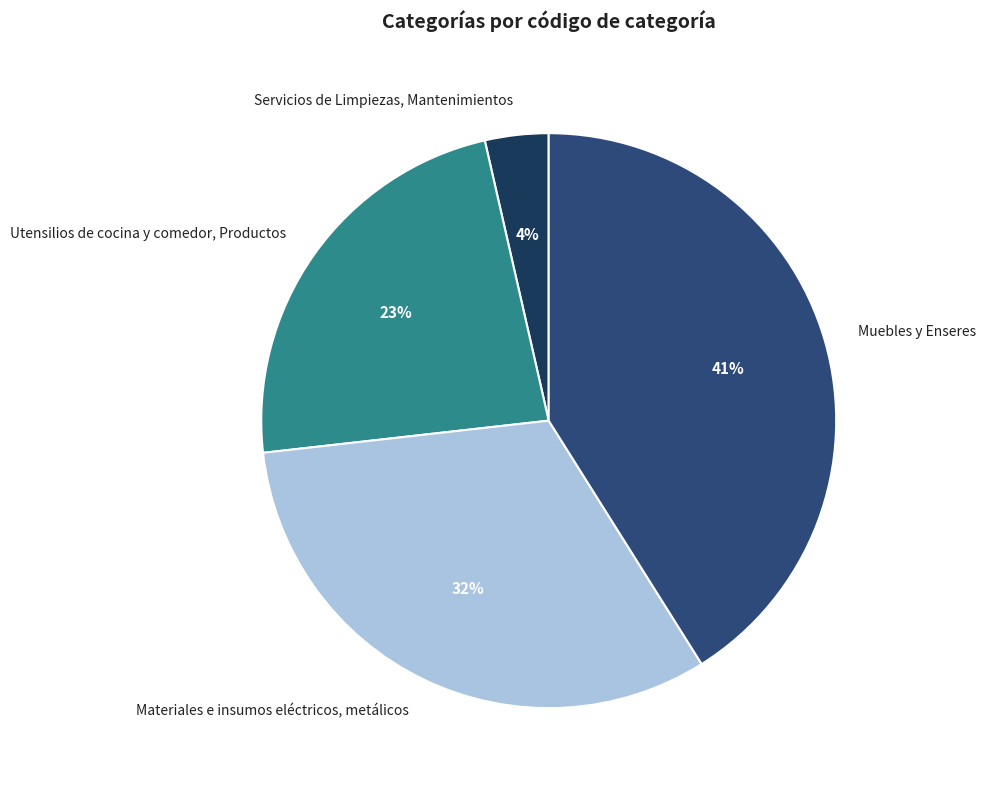

Is there a majority slice in this chart?

No